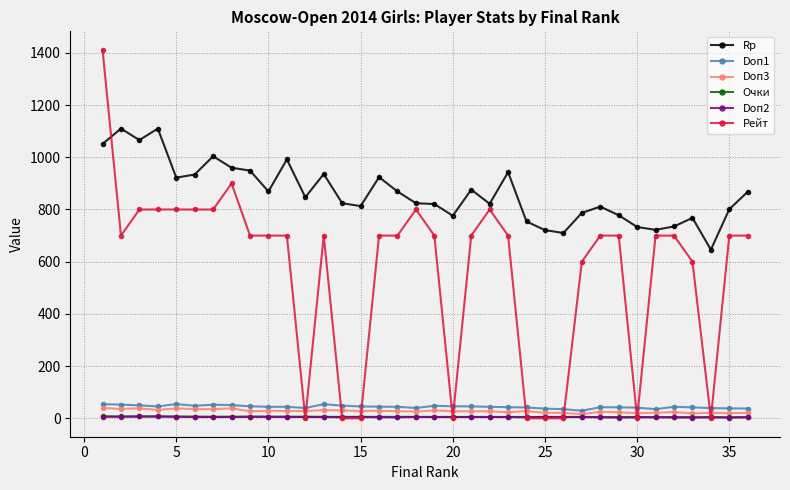

What are all the series names shown in the legend?

Rp, Doп1, Doп3, Очки, Doп2, Рейт